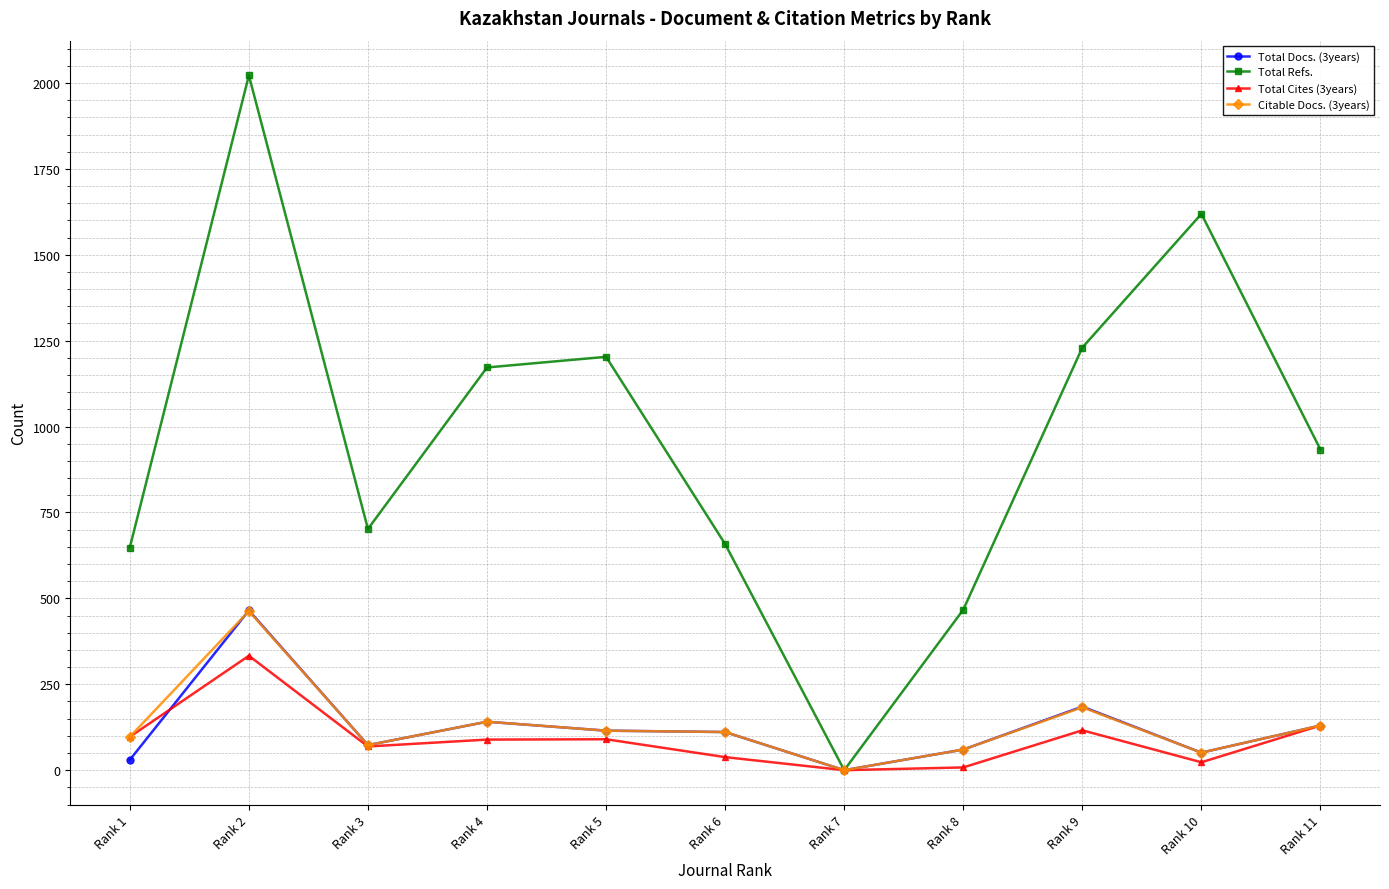

True or false: Total Cites (3years) has more than 1 interior local peaks.

True